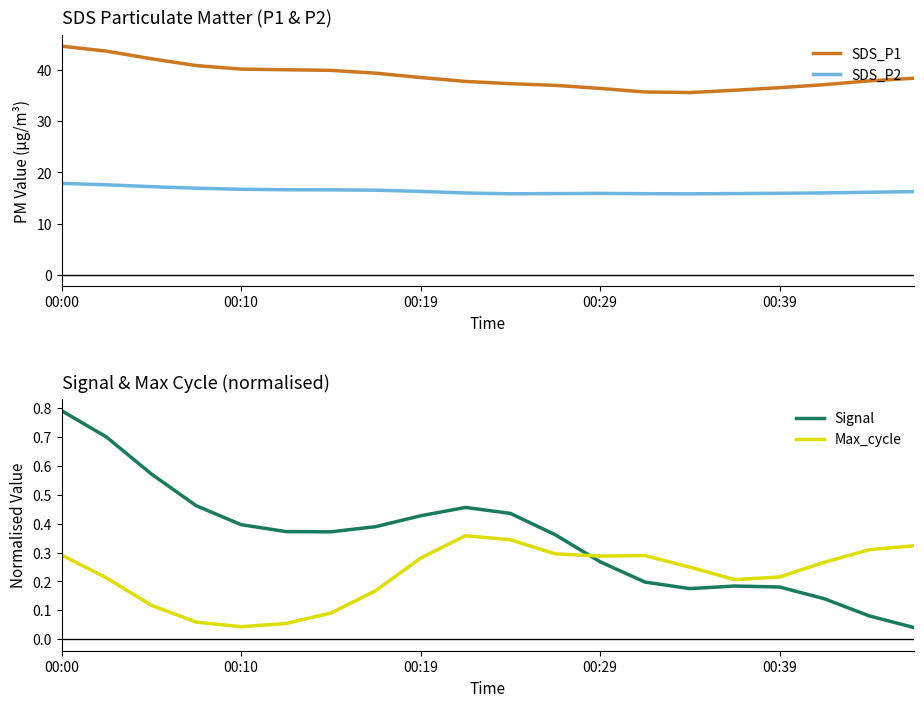

How many intersections are there between Max_cycle and Signal?

1